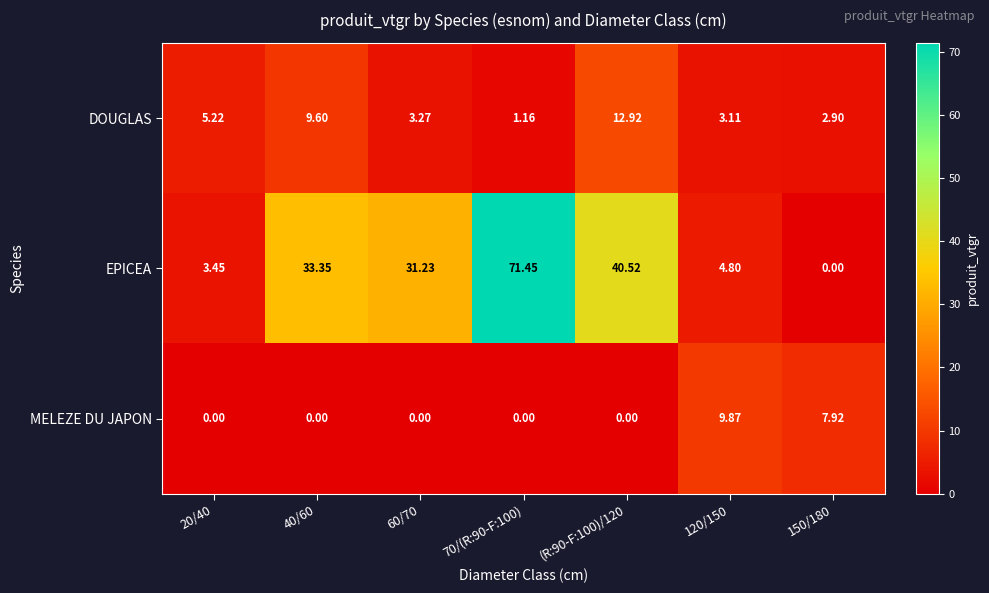

At which category is the sum across all series the highest?

70/(R:90-F:100)